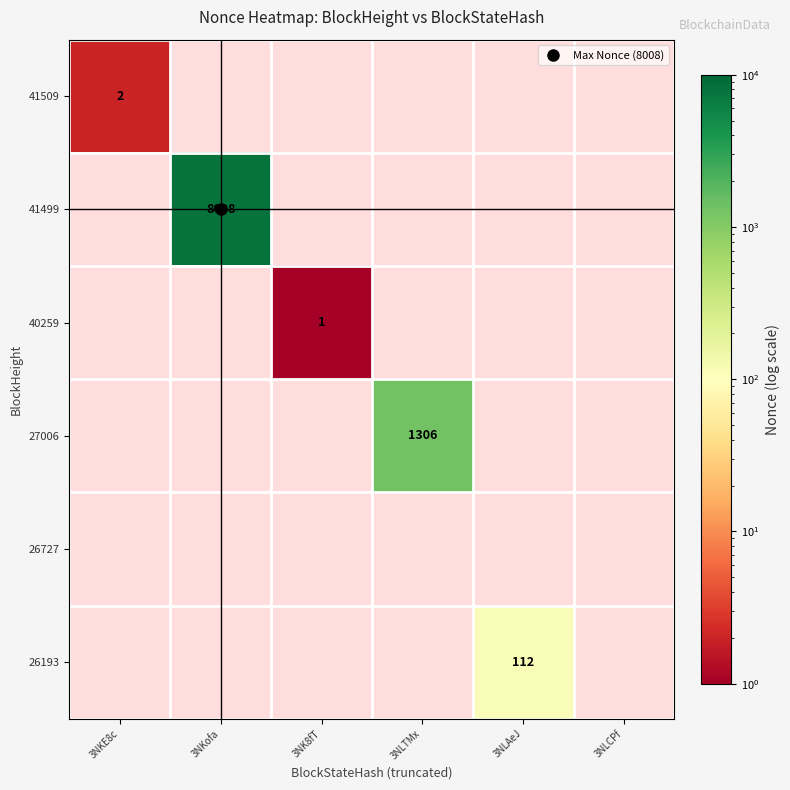

Which series has the widest spread of values?

41509